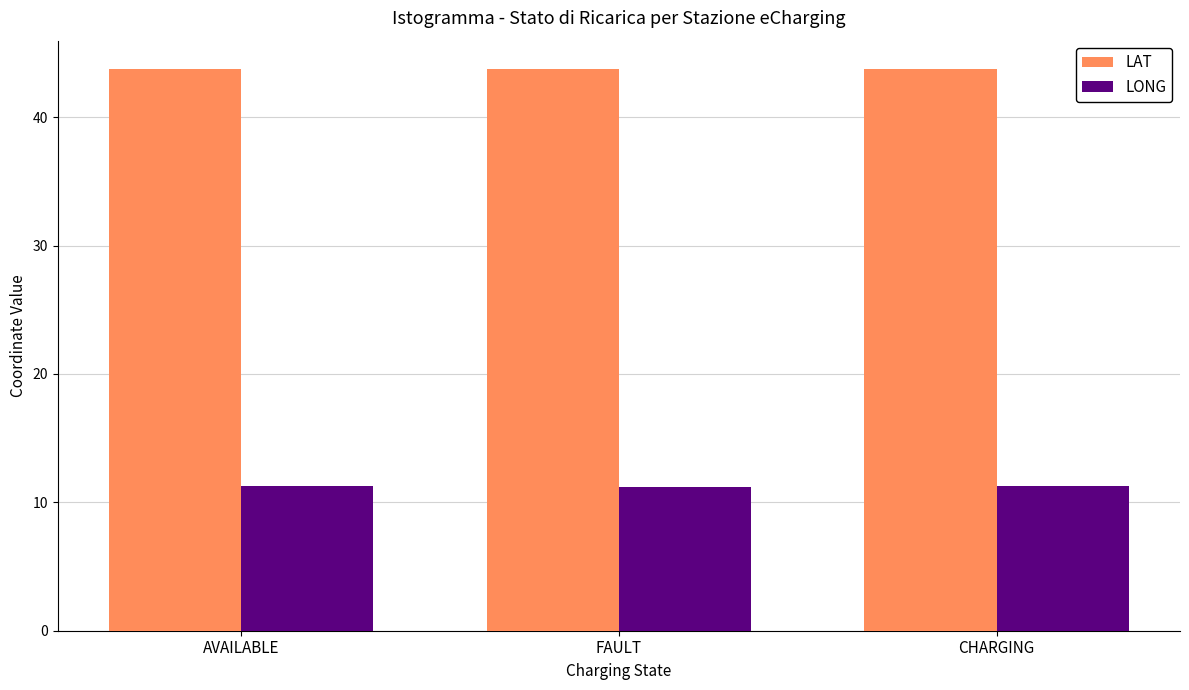

What value does the LAT series have at FAULT?

43.7